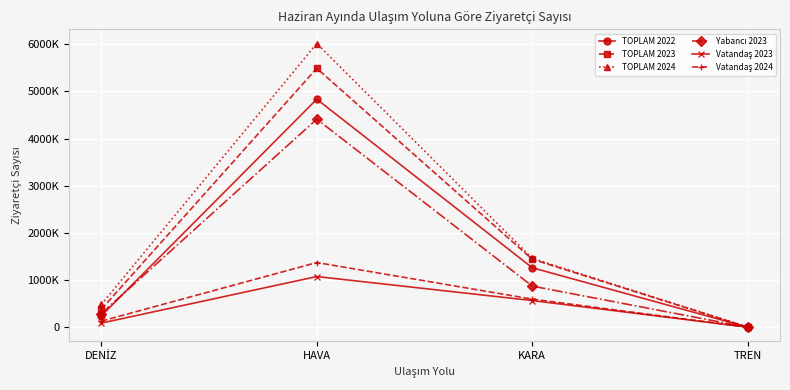

Is this an area chart (filled region under the line)?

No